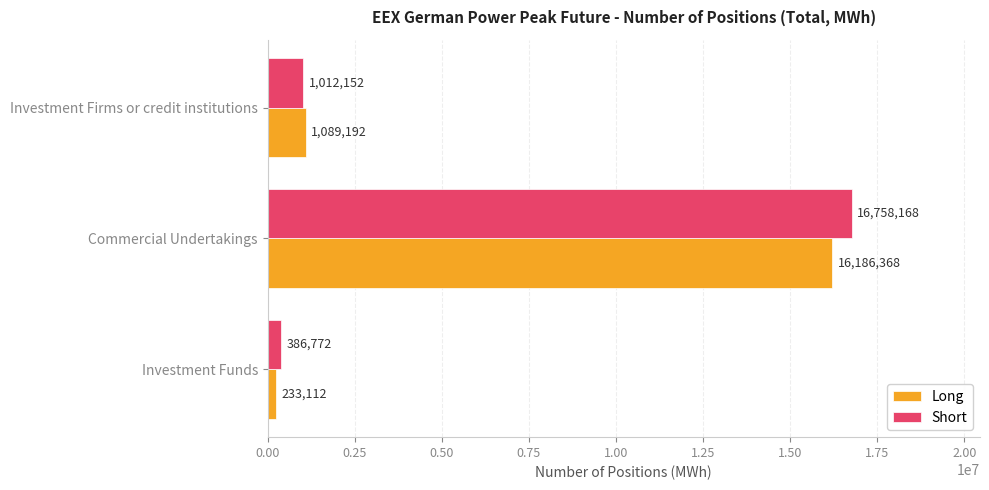

What is the difference between the maximum and minimum values in the Long series?

15953256